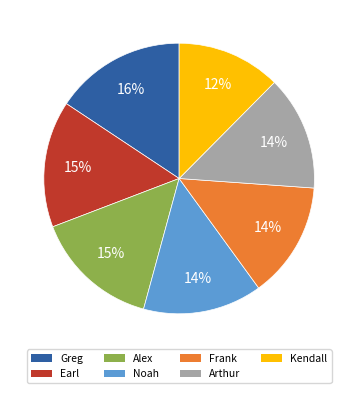

To the nearest percent, what percentage of the pie is Arthur?

14%